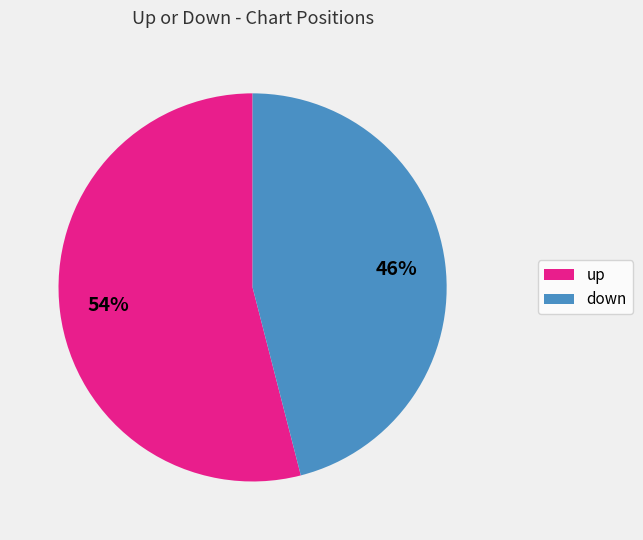

Is it true that down is 59% of the pie?

False